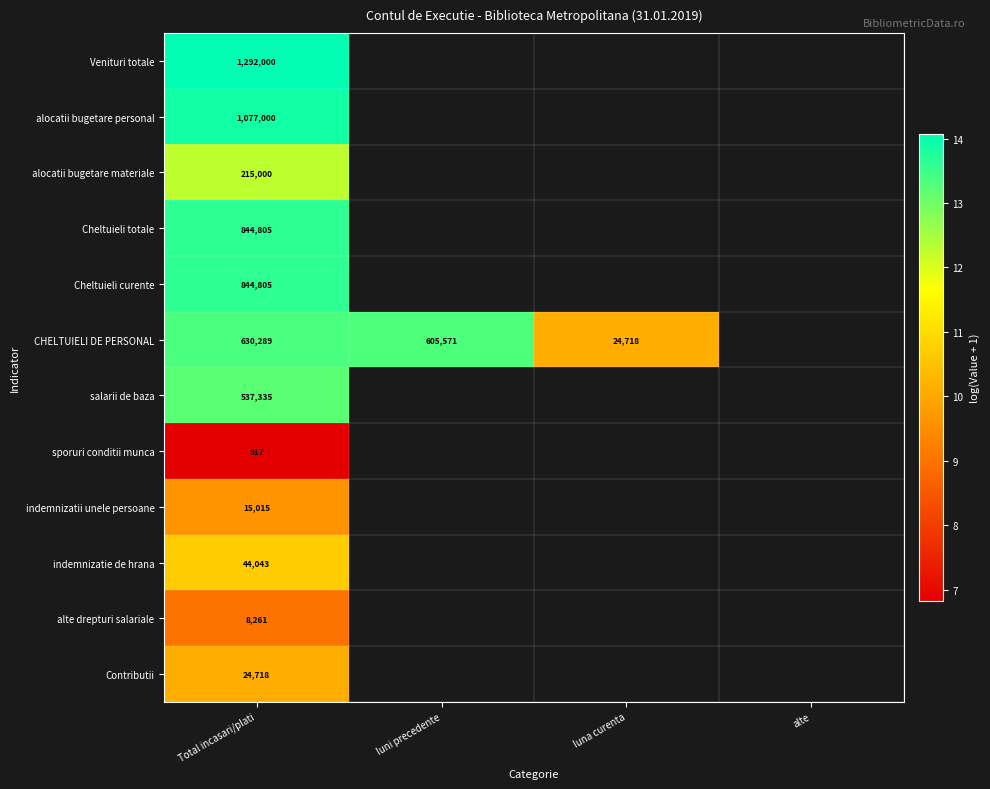

Is the value of CHELTUIELI DE PERSONAL at Total incasari/plati greater than the value of salarii de baza at Total incasari/plati?

Yes